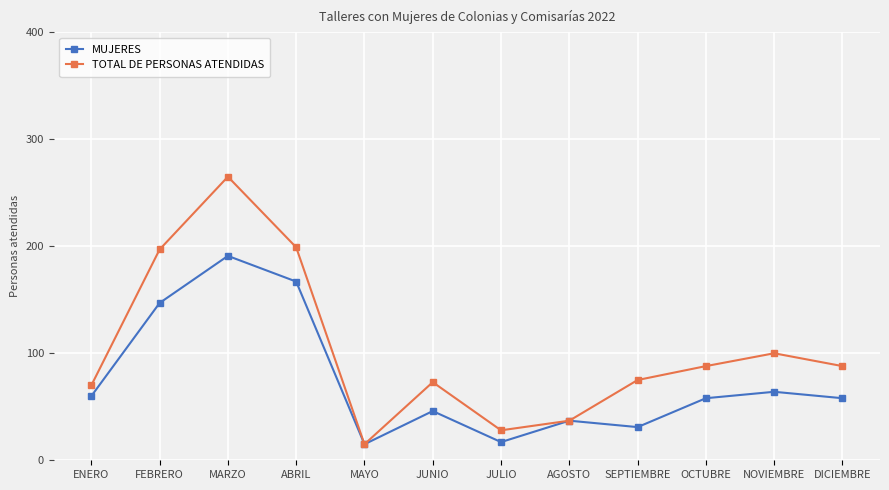

Is it true that TOTAL DE PERSONAS ATENDIDAS equals 265 at MARZO?

True